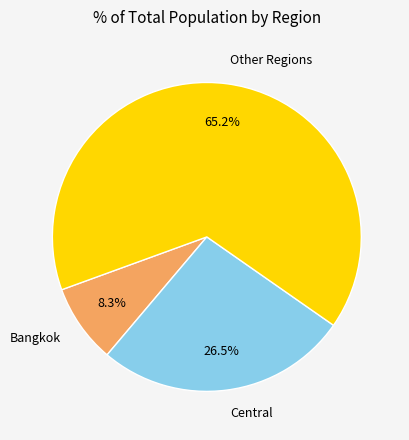

Is the sum of Bangkok and Other Regions greater than half?

Yes